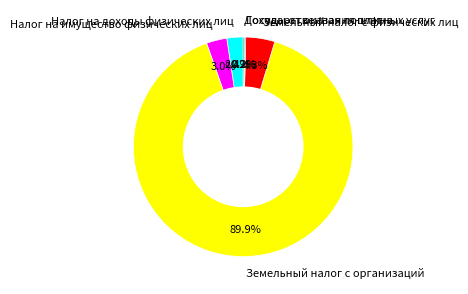

Does any single category account for the majority?

Yes